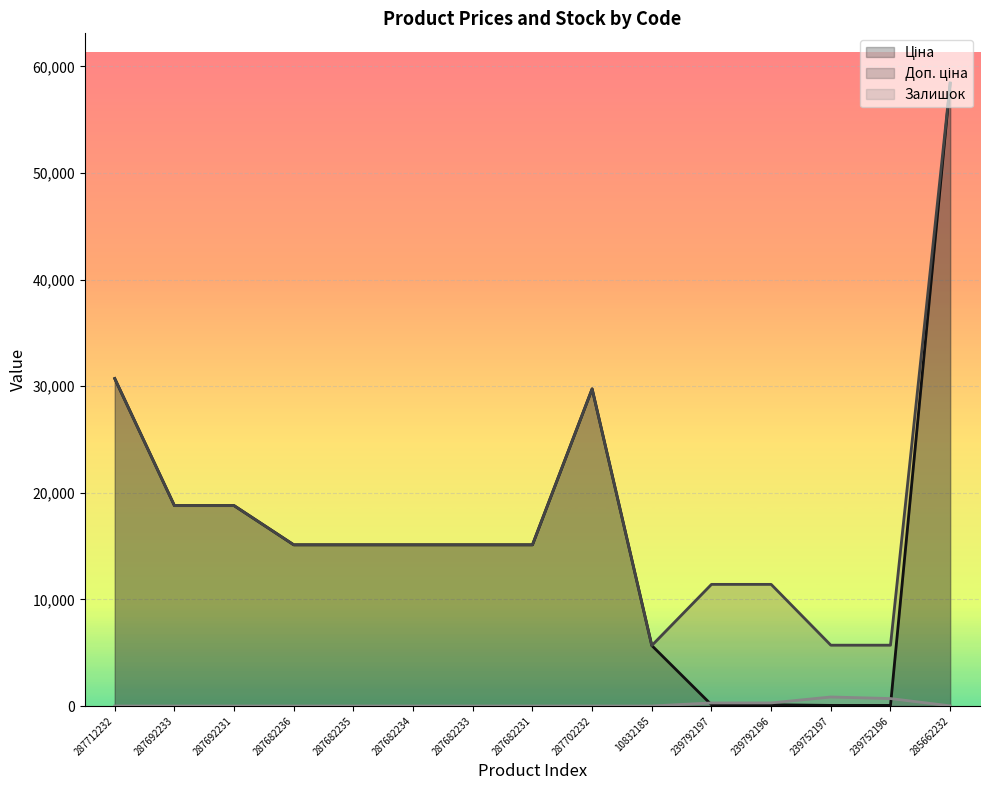

At which label does Залишок reach its minimum?

287712232